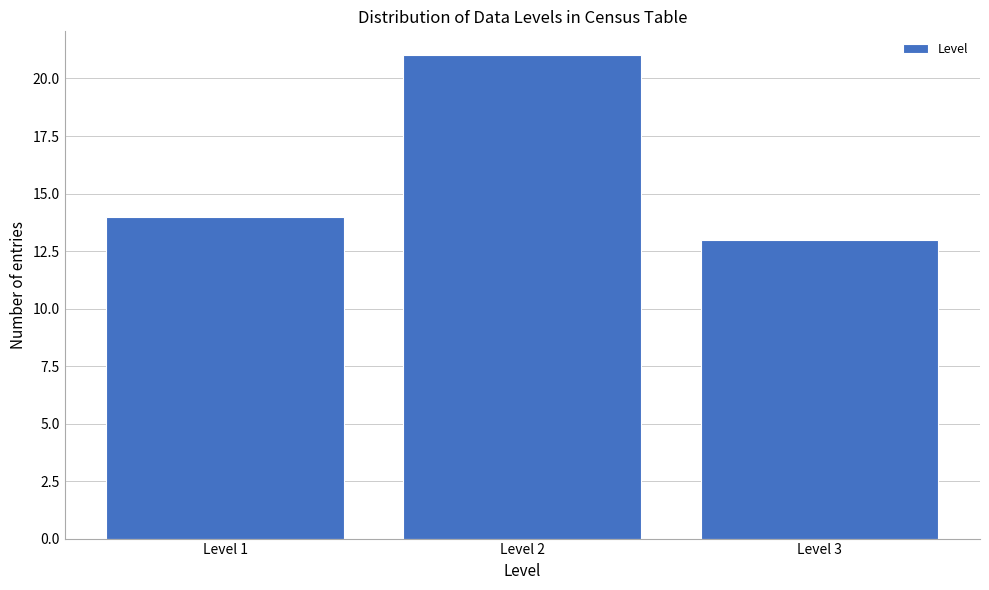

Reading left to right, what are all the values shown in this chart?

Level 1=14	Level 2=21	Level 3=13